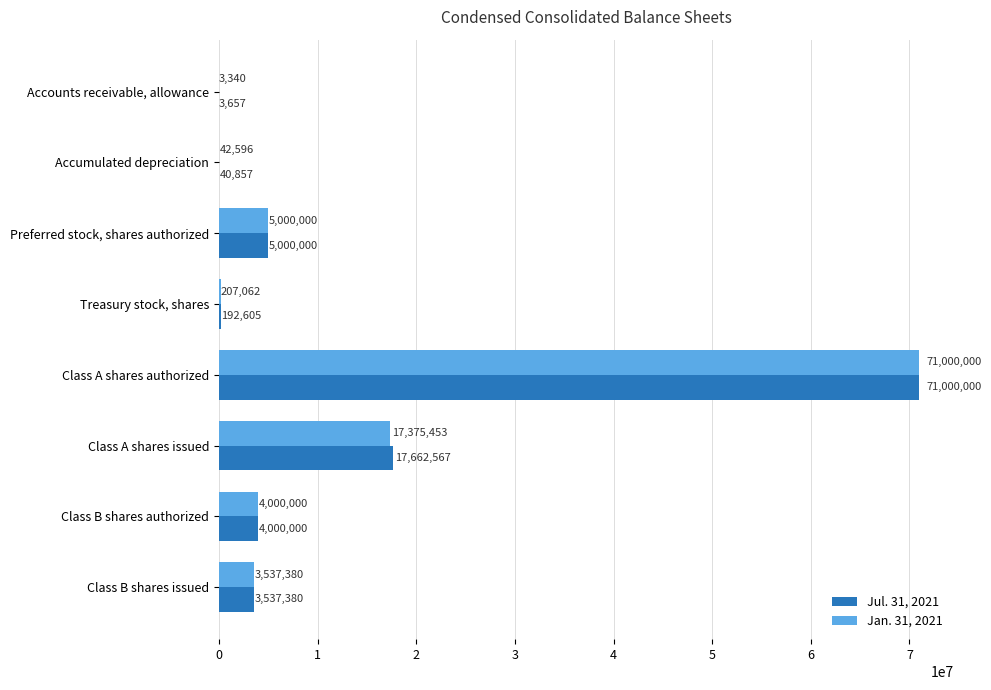

What is the average value of the Jul. 31, 2021 series?

12679633